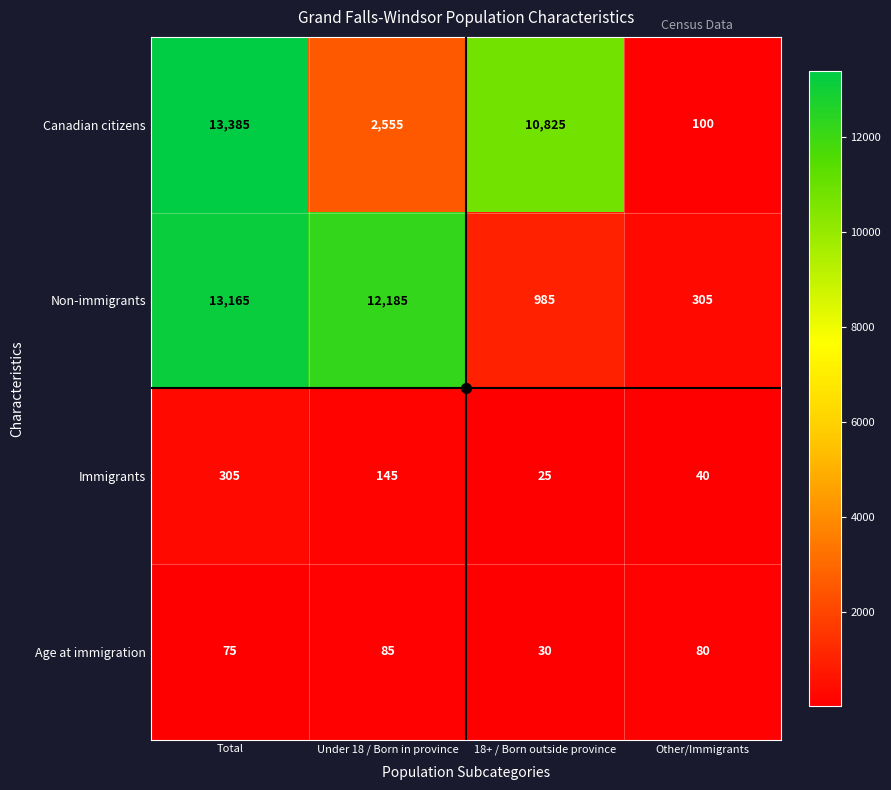

True or false: Non-immigrants has a value of 17469 at Under 18 / Born in province.

False